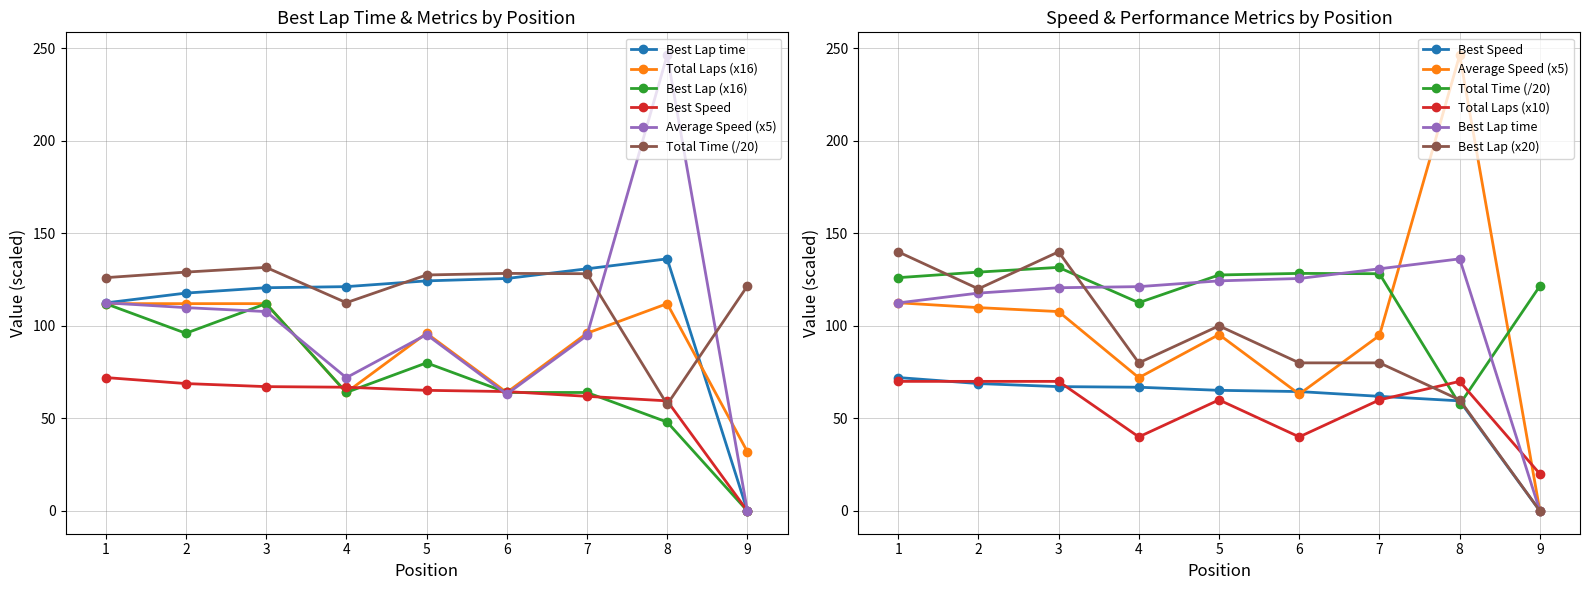

Which series has the largest total across all categories?

Total Time